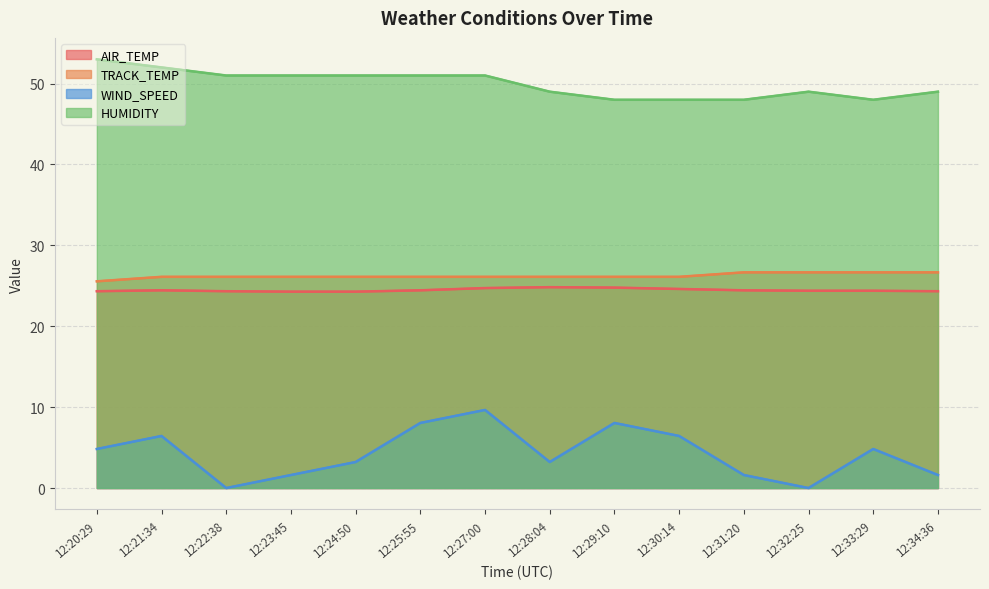

True or false: TRACK_TEMP and HUMIDITY intersect in this chart.

False